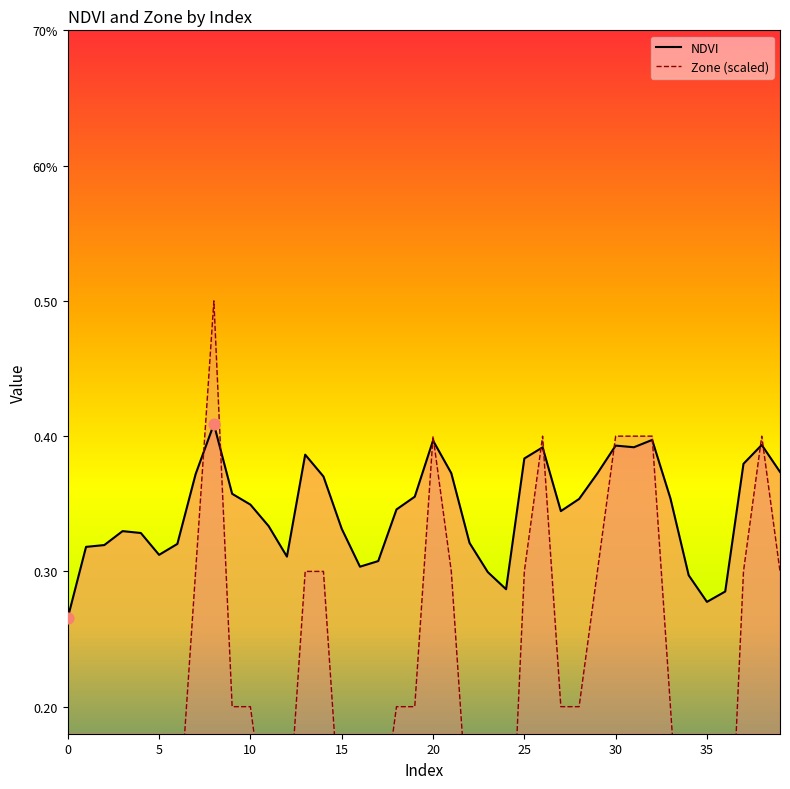

Which series reaches the minimum Y coordinate?

Zone